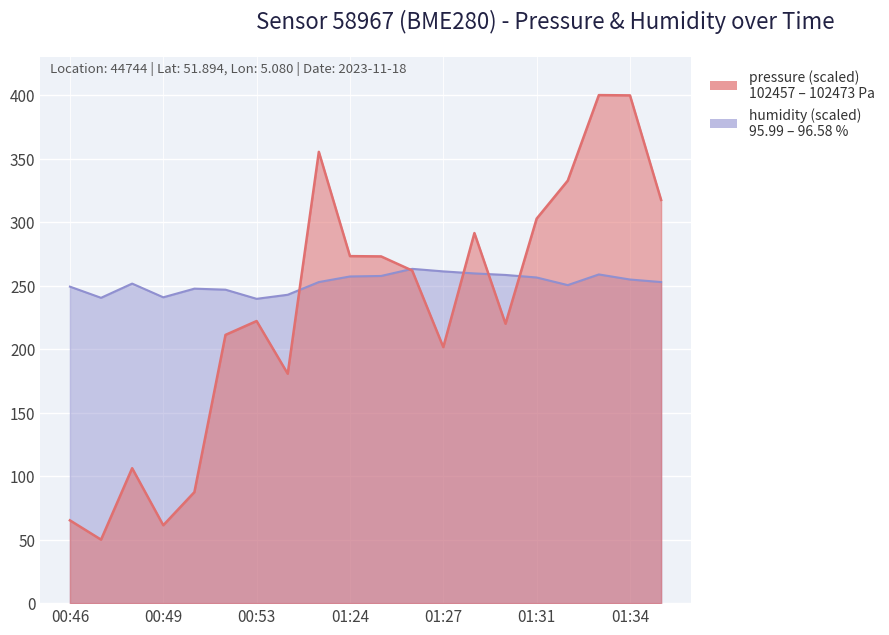

What are all the series names shown in the legend?

pressure, humidity